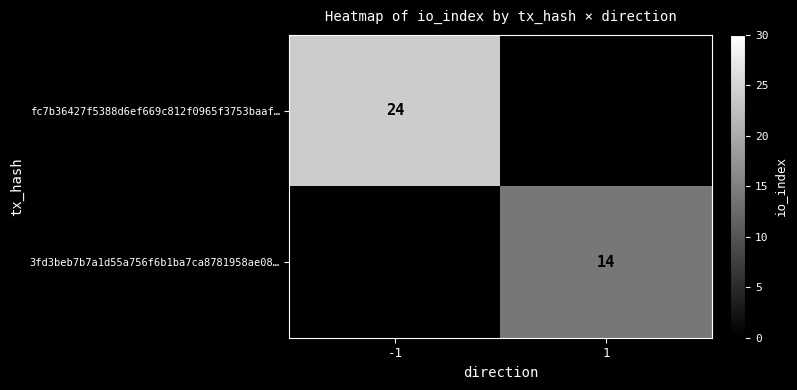

Is the value of 3fd3beb7b7a1d55a756f6b1ba7ca8781958ae08… at 1 greater than the value of fc7b36427f5388d6ef669c812f0965f3753baaf… at -1?

No